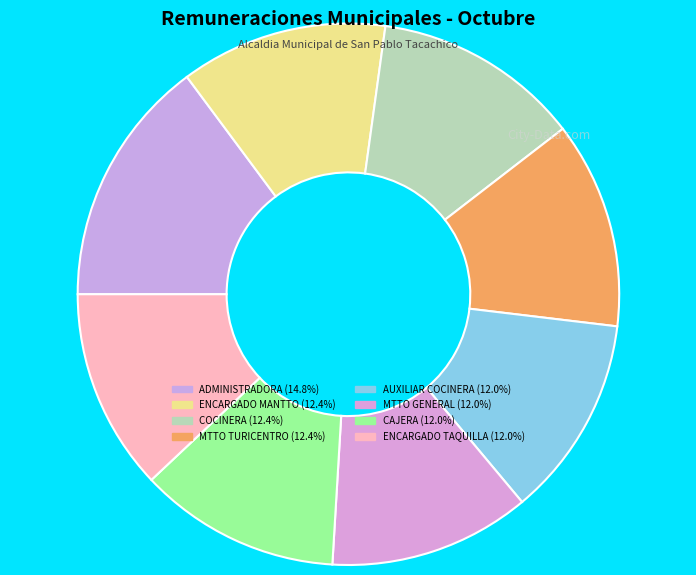

To the nearest percent, what is the difference between the largest and smallest slice percentages?

3%